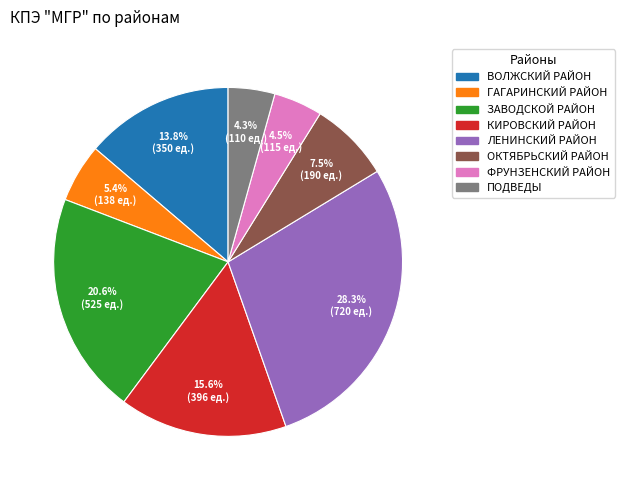

Approximately how many times larger is the value at ЗАВОДСКОЙ РАЙОН compared to КИРОВСКИЙ РАЙОН?

1.3